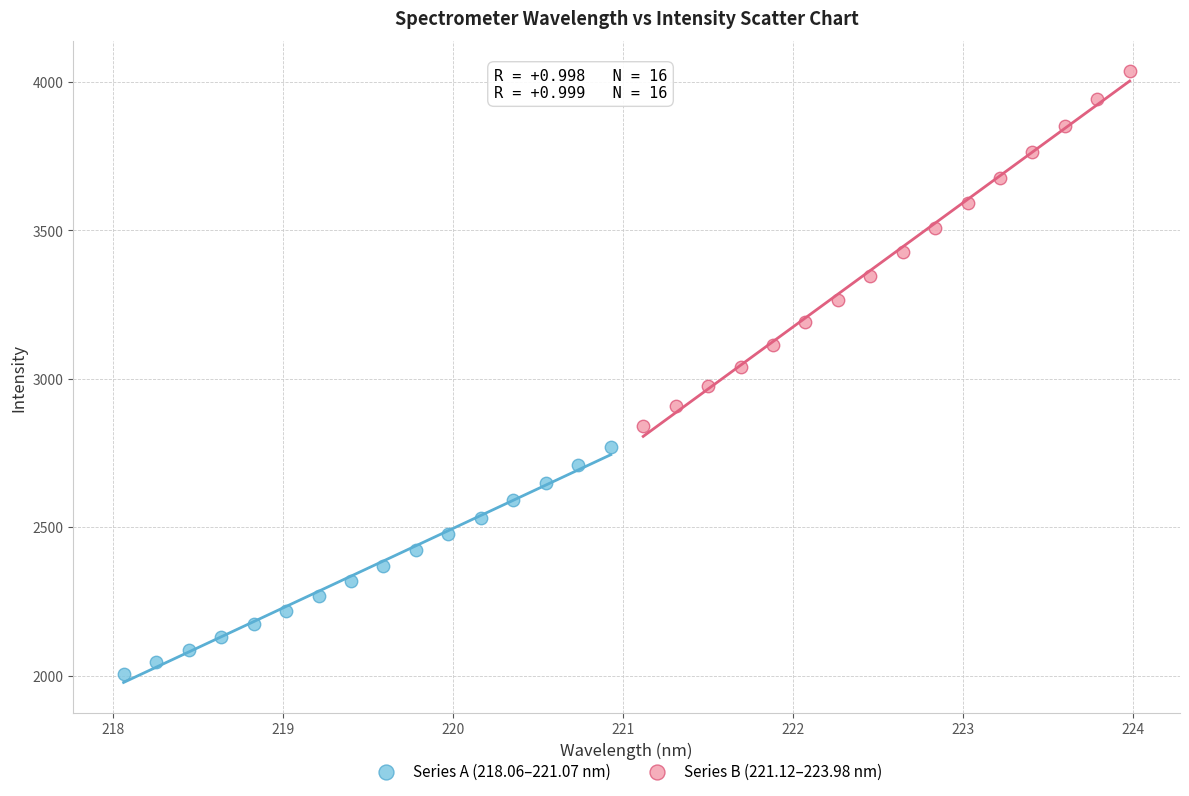

Which series has the largest Y range (max minus min)?

Series B (221.12–223.98 nm)